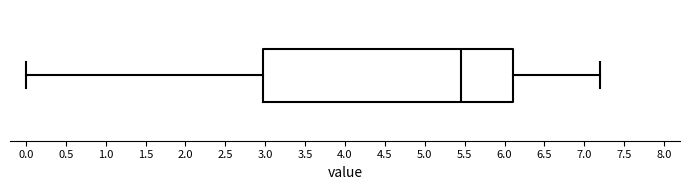

Where does the median line of the box sit on the x-axis? The values are not printed on the chart, so give them approximately, as read against the axis.

5.45